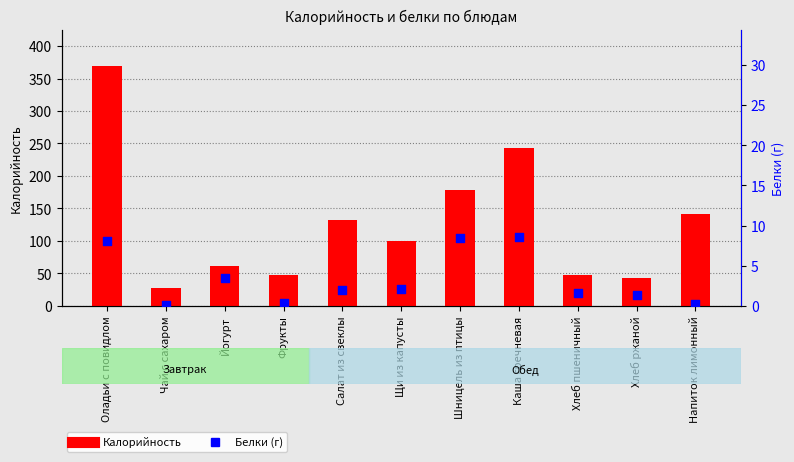

Is the value of Белки (г) at Оладьи с повидлом greater than the value of Калорийность at Фрукты?

No